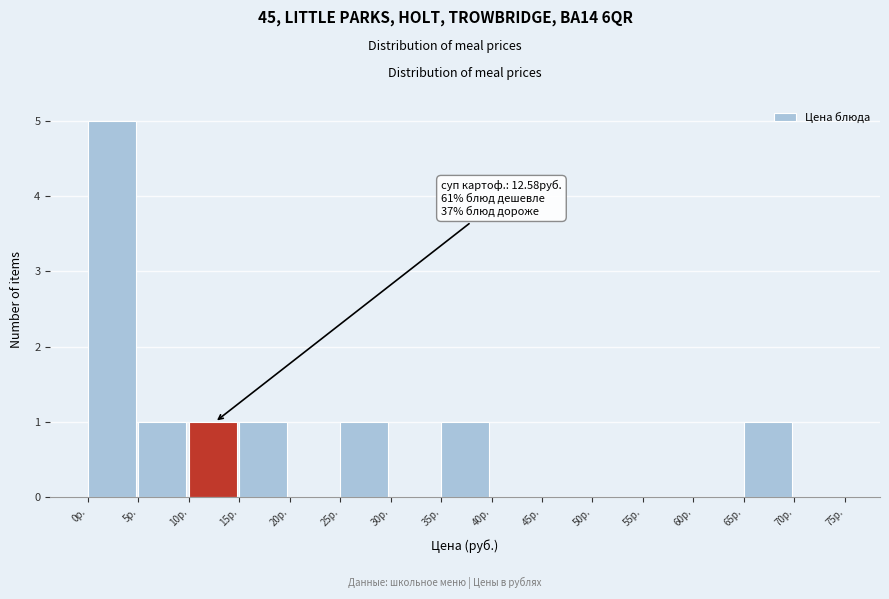

Which range on the x-axis has the tallest bar?

0 to 5